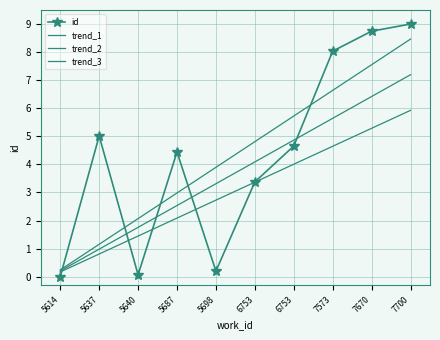

Reading left to right, what are all the values shown in this chart?

id: 0.0	5.0	0.1	4.4	0.2	3.4	4.7	8.0	8.7	9.0
trend_1: 0.2	1.2	2.1	3.0	3.9	4.8	5.7	6.6	7.6	8.5
trend_2: 0.2	1.0	1.8	2.5	3.3	4.1	4.9	5.6	6.4	7.2
trend_3: 0.2	0.8	1.4	2.1	2.7	3.4	4.0	4.6	5.3	5.9